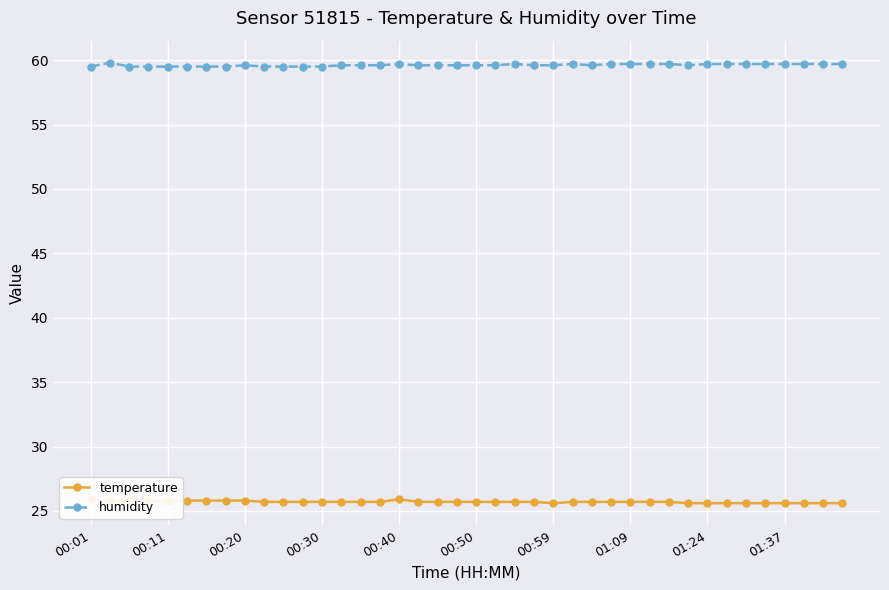

True or false: temperature has more than 1 interior local peaks.

False